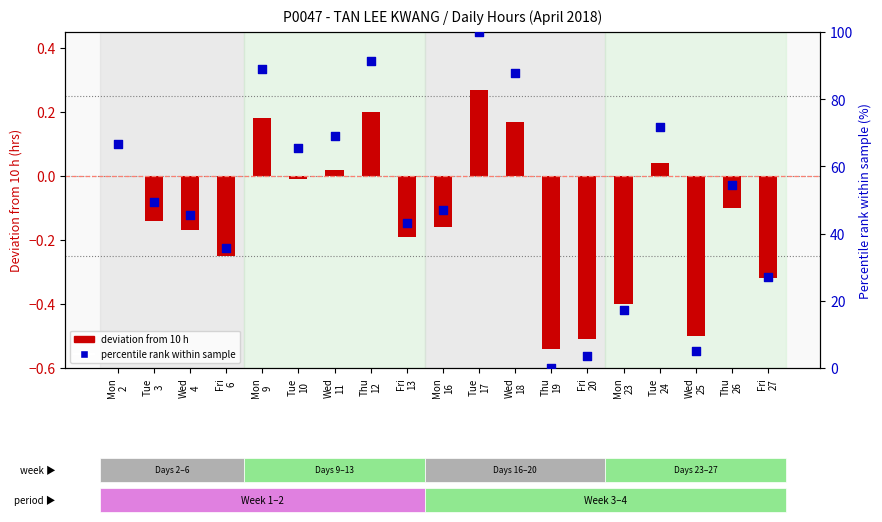

Which series has the widest spread of Y values?

percentile rank within day